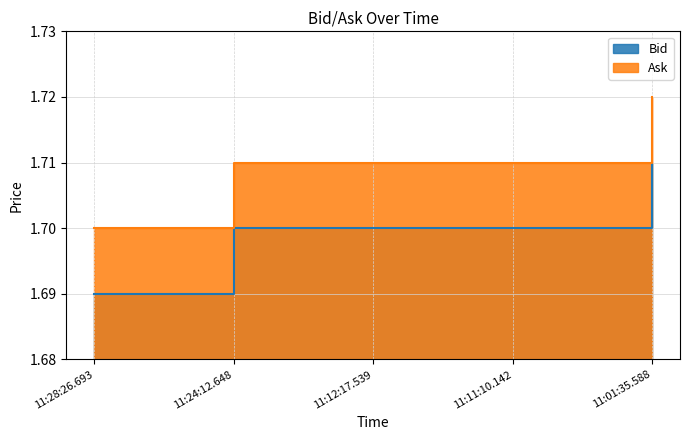

Rank the categories by Ask value from highest to lowest.

11:01:35.588, 11:24:12.648, 11:12:17.539, 11:11:10.142, 11:28:26.693